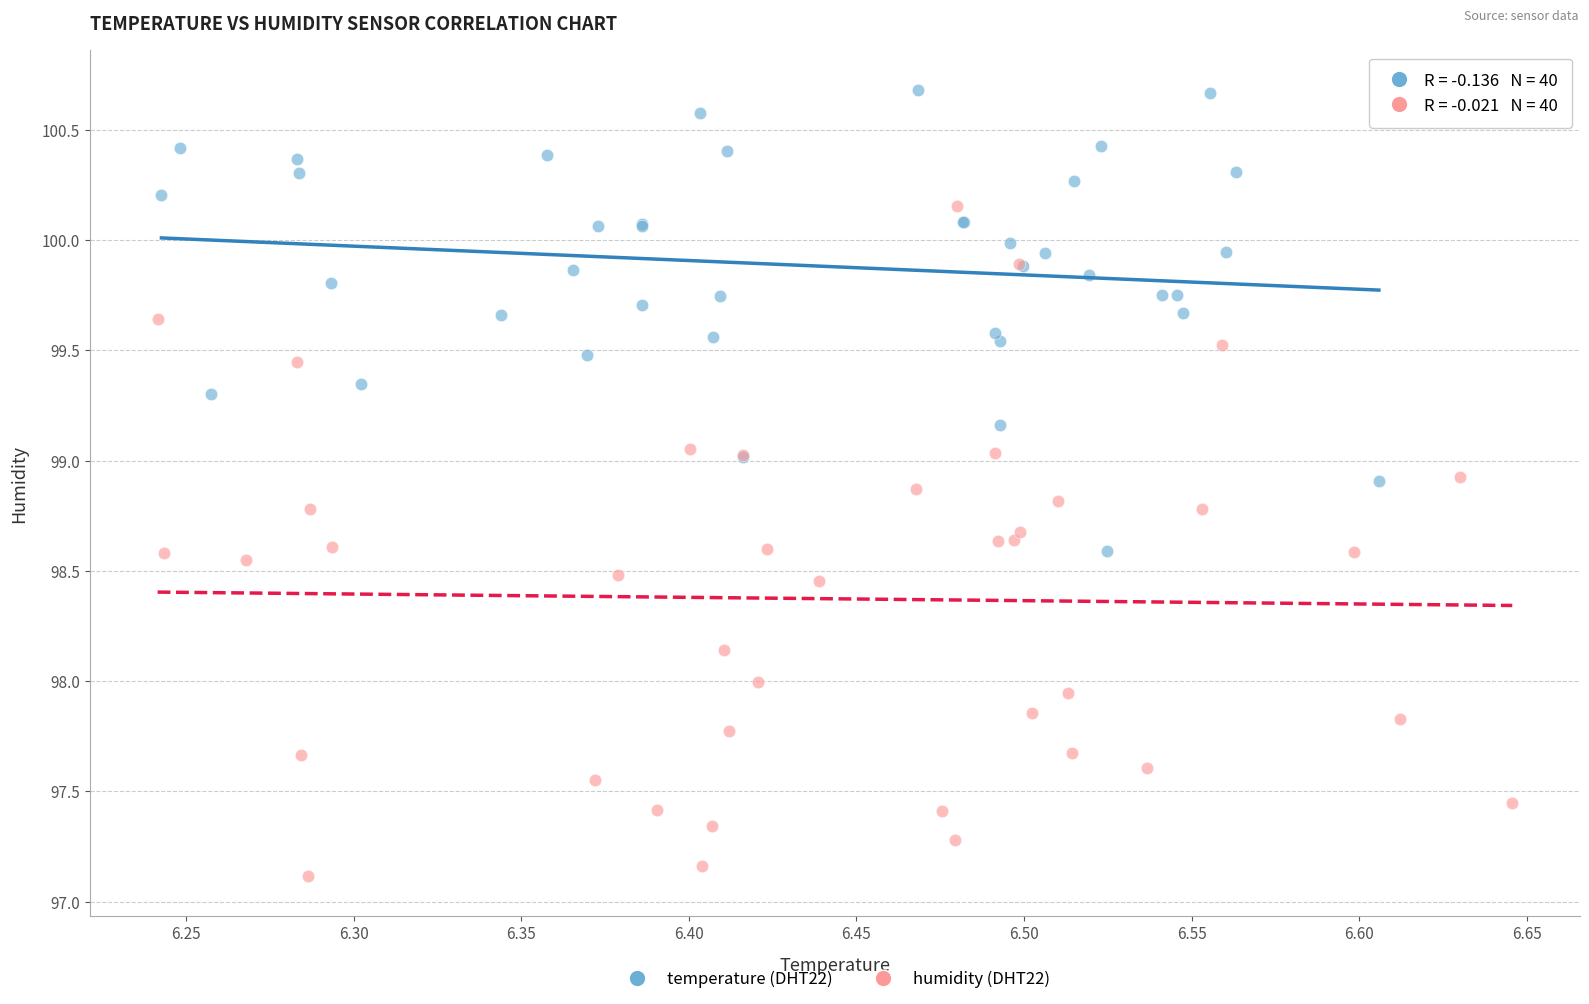

Which series contains the lowest Y value?

humidity (DHT22)